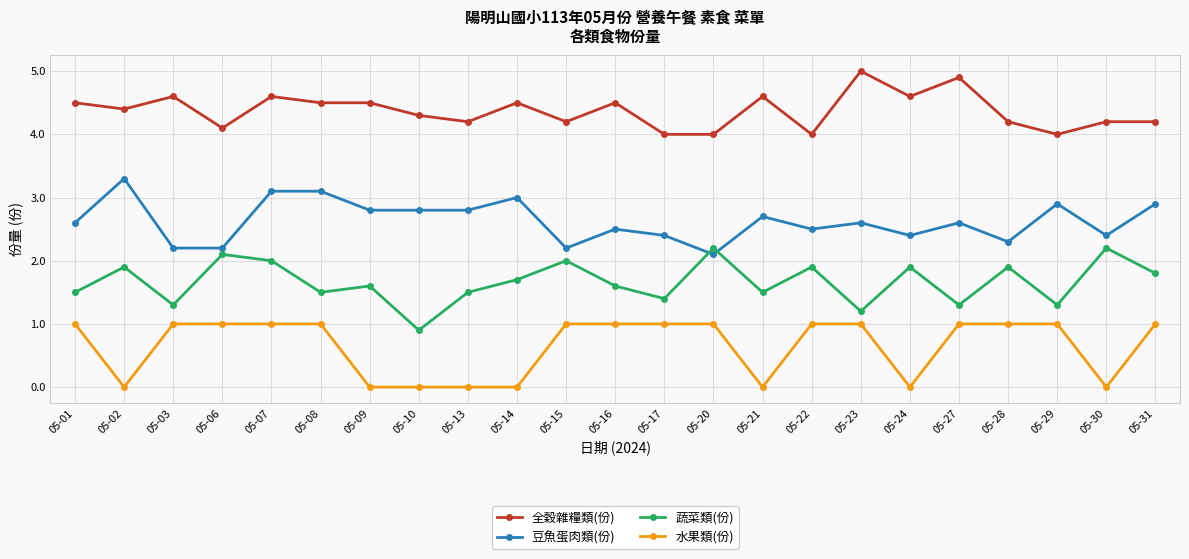

Is the value of 全穀雜糧類(份) at 05-15 greater than the value of 蔬菜類(份) at 05-29?

Yes